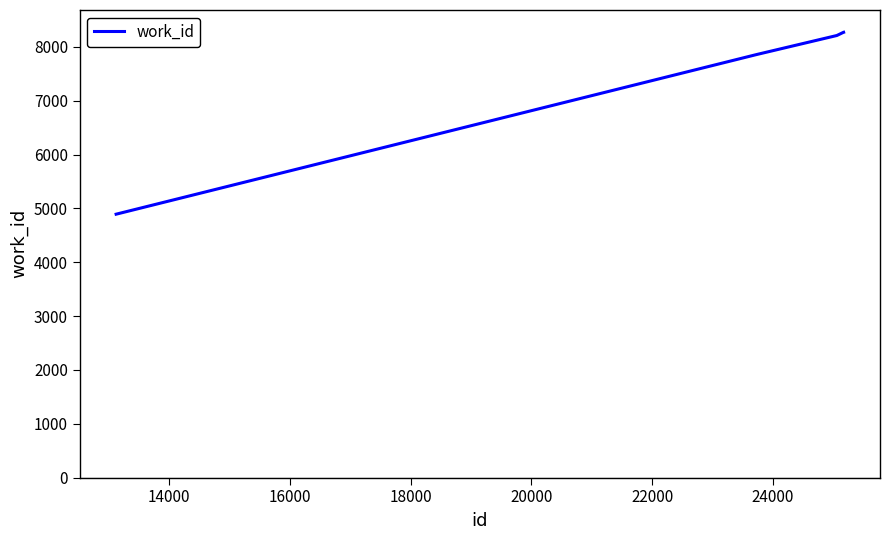

What is the difference between the maximum and minimum values?

3378